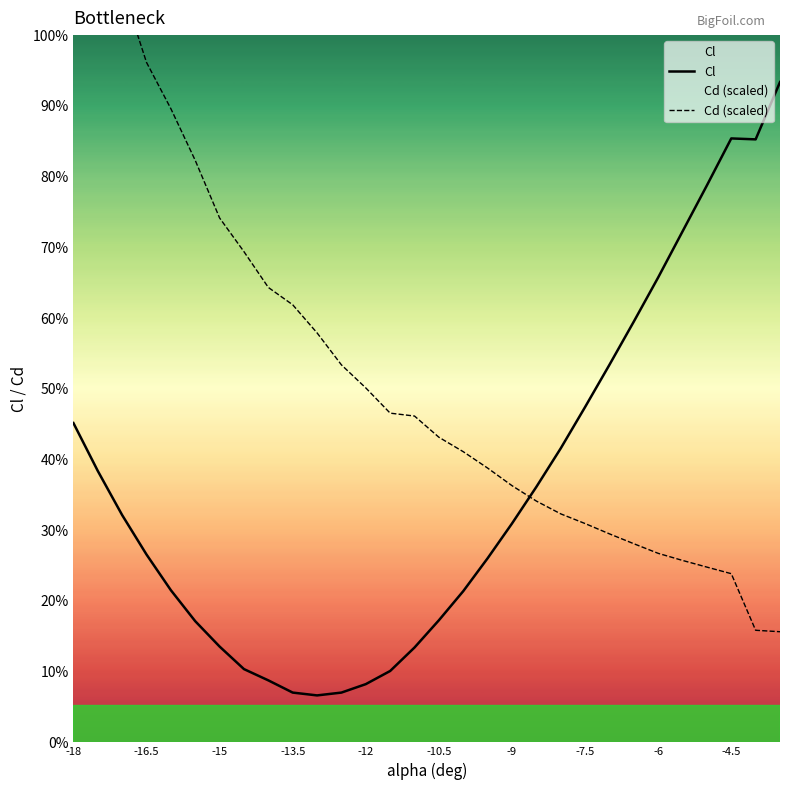

Which series has the largest range (max minus min)?

Cd (scaled)